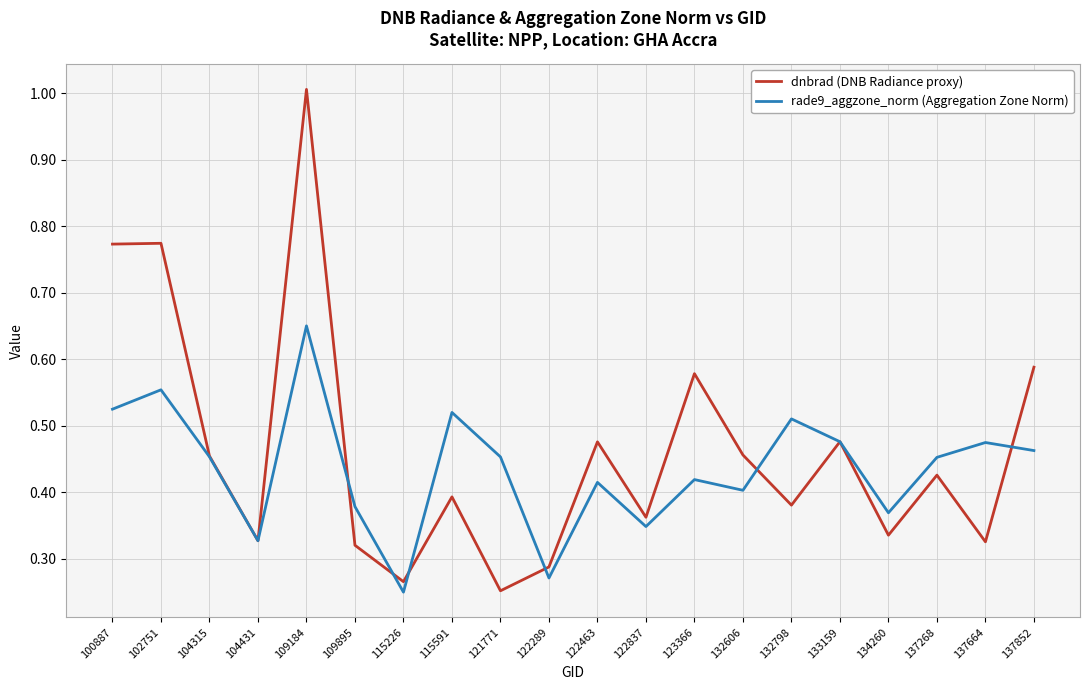

What is the sum of all dnbrad (DNB Radiance proxy) values?

9.3